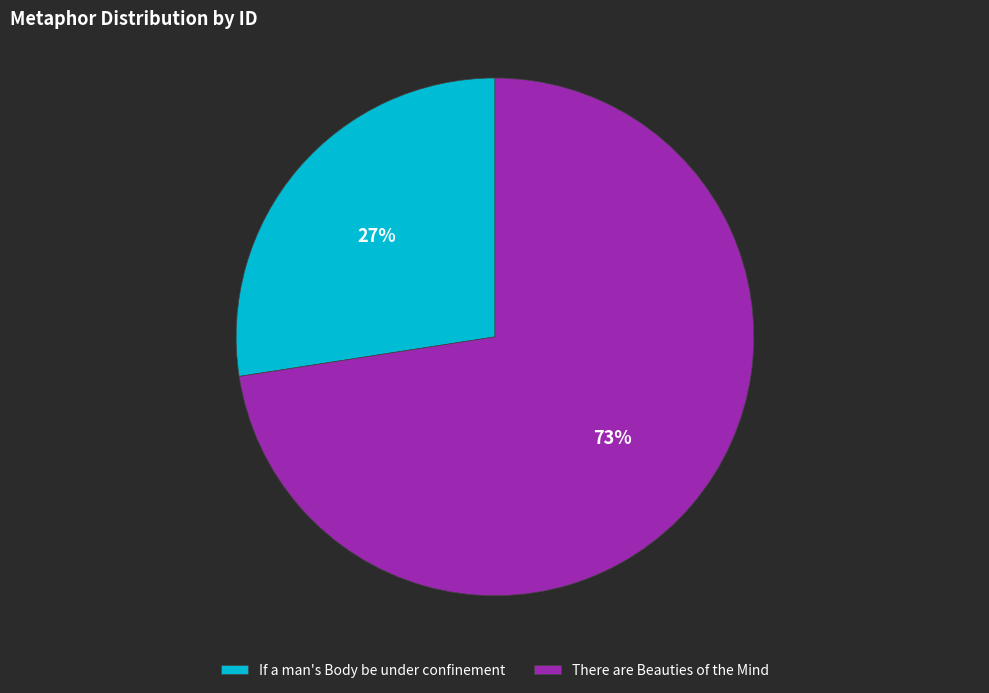

Between If a man's Body be under confinement and There are Beauties of the Mind, which is larger?

There are Beauties of the Mind